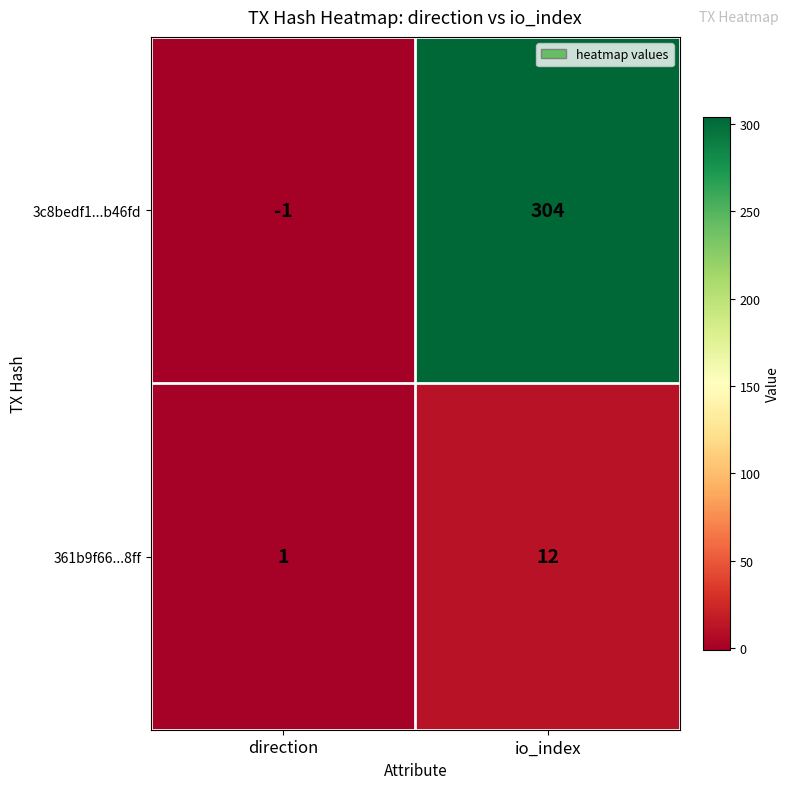

Where is 3c8bedf1...b46fd nearest to the value 151?

direction